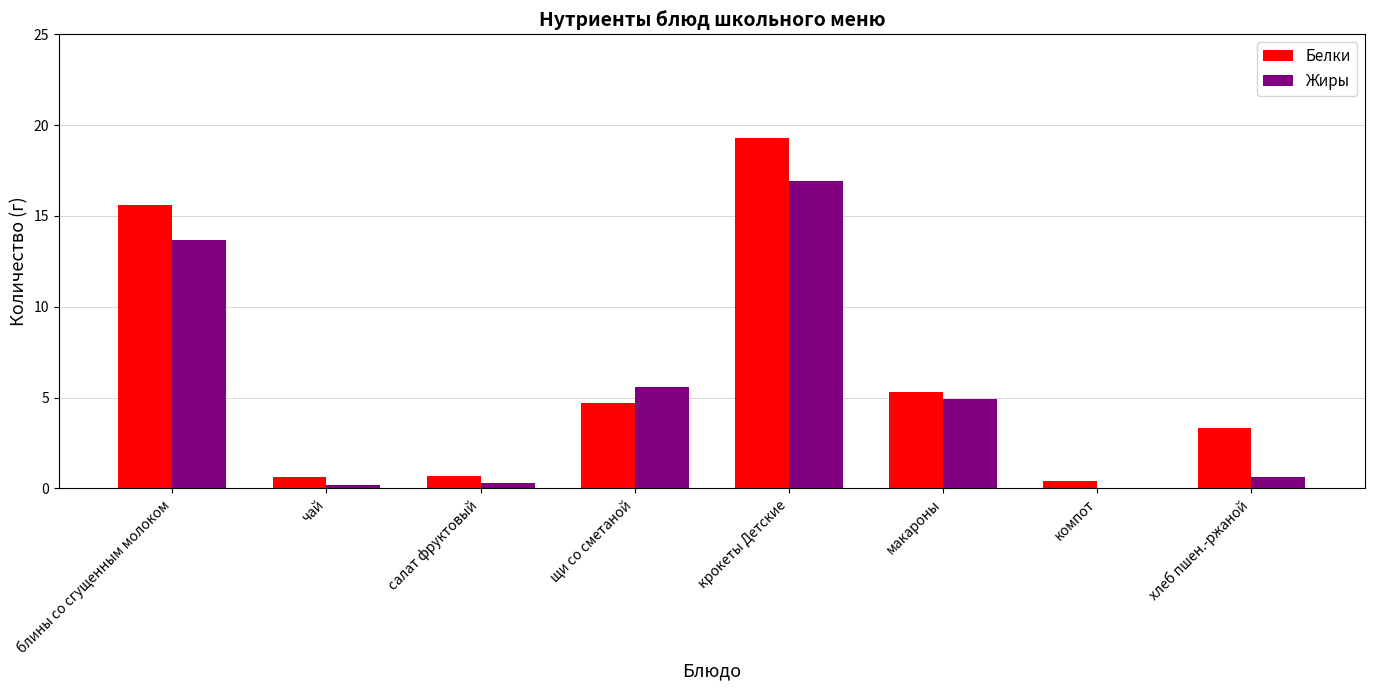

Which label corresponds to the largest value in the chart?

крокеты Детские